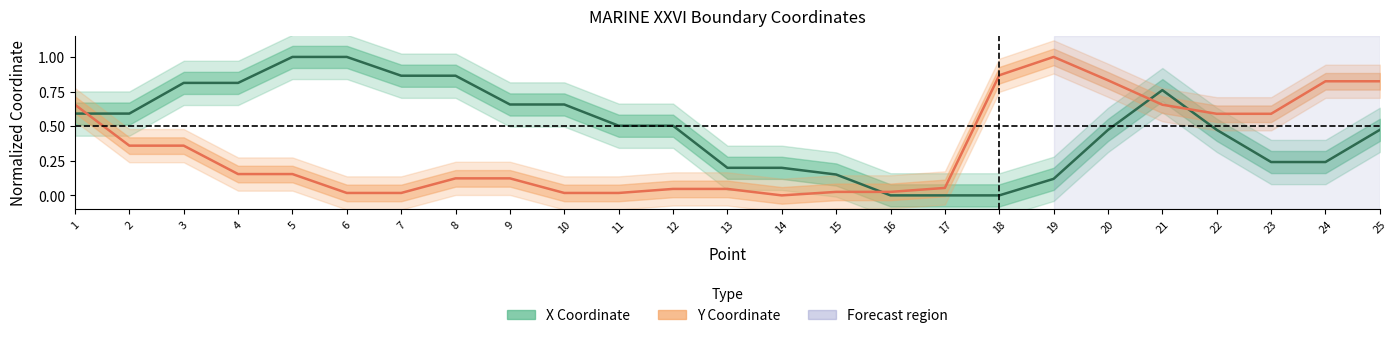

After their last crossing, which series has the higher values: Y Coordinate (mean) or X Coordinate (mean)?

Y Coordinate (mean)